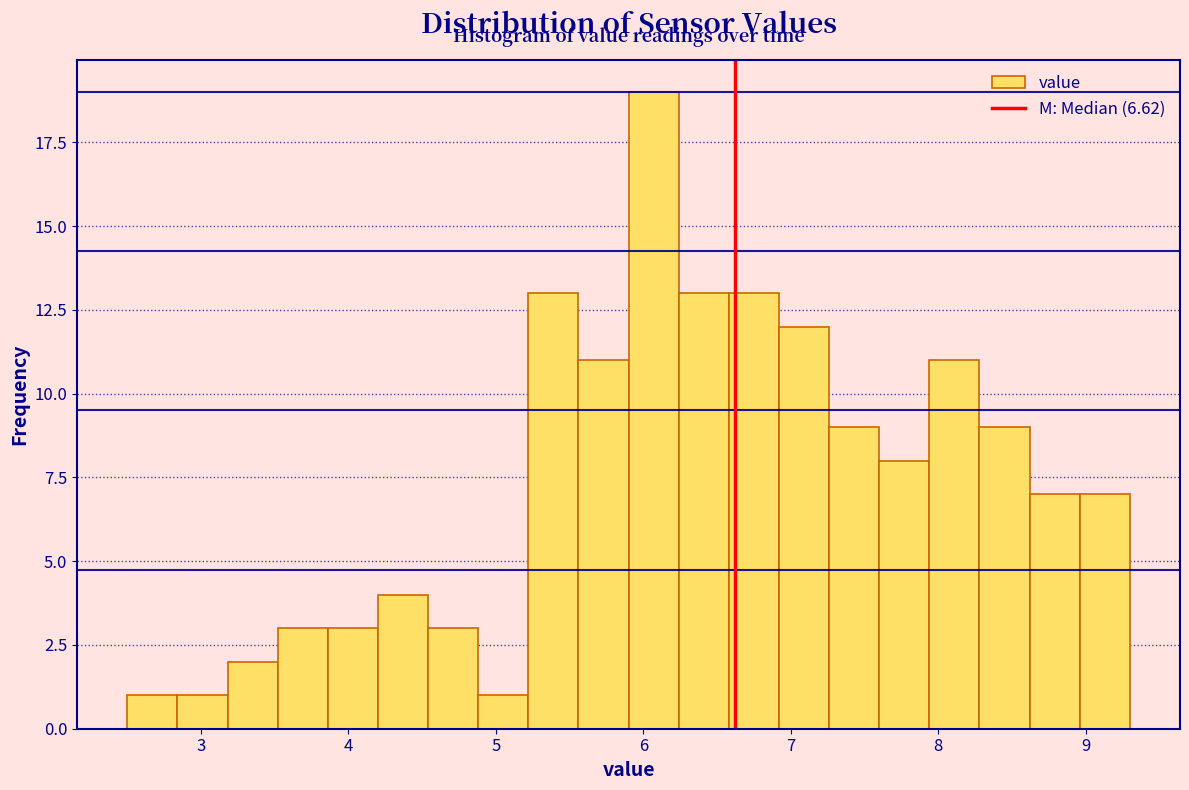

Read against the x-axis, roughly where is the centre of the tallest bar?

6.1